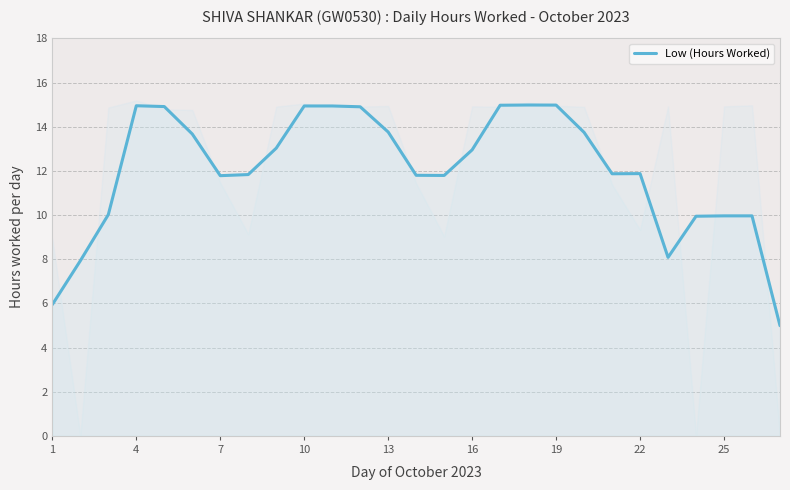

At which label does Low (Hours Worked) first exceed 11?

4